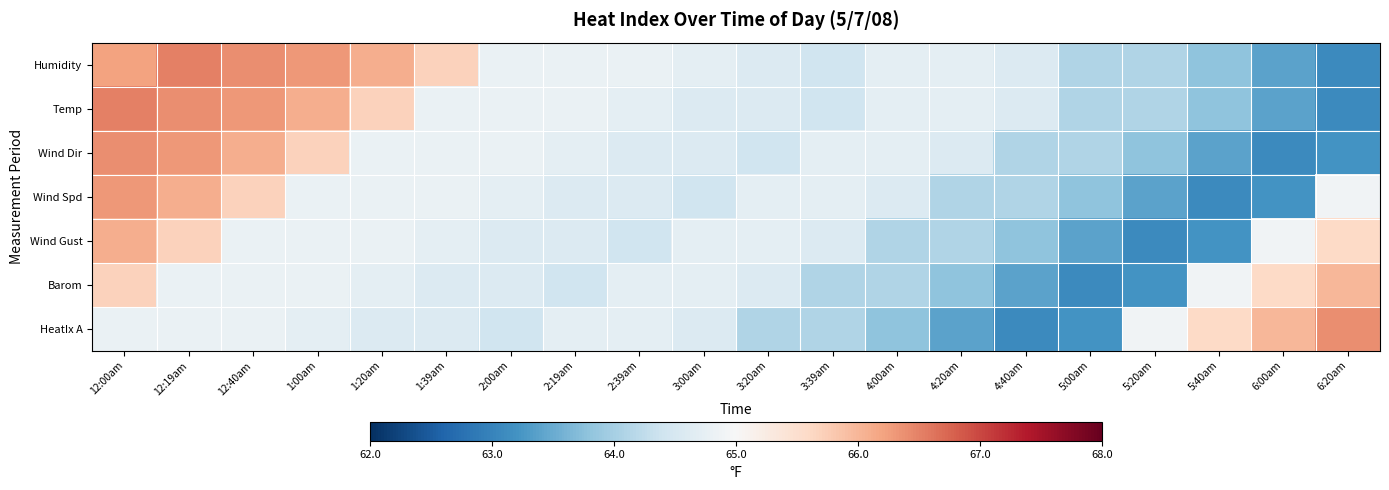

List the series in order of their peak value, highest first.

Humidity, Temp, Wind Dir, HeatIx A, Wind Spd, Wind Gust, Barom